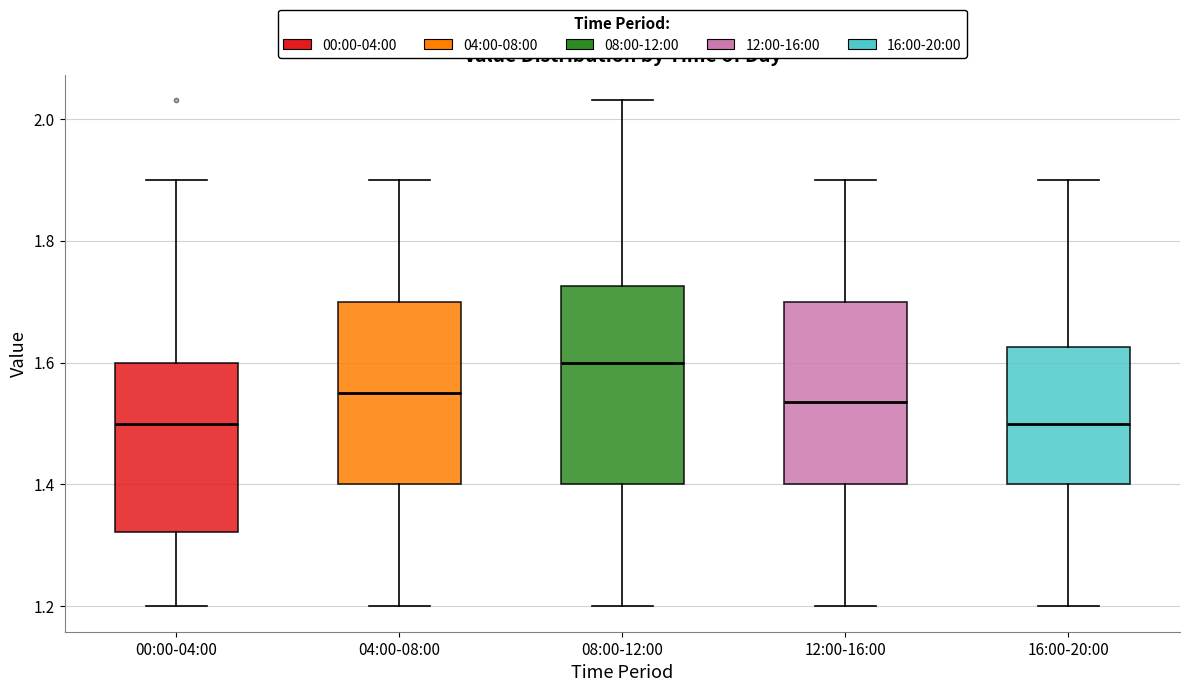

Where does the upper whisker of the box for 00:00-04:00 end on the y-axis? The values are not printed on the chart, so give them approximately, as read against the axis.

1.90